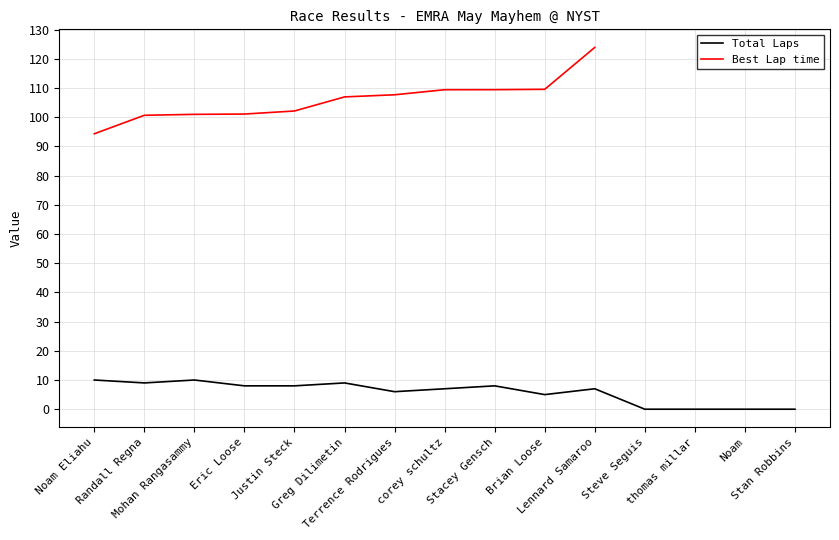

Where is the first local maximum?

Mohan Rangasammy